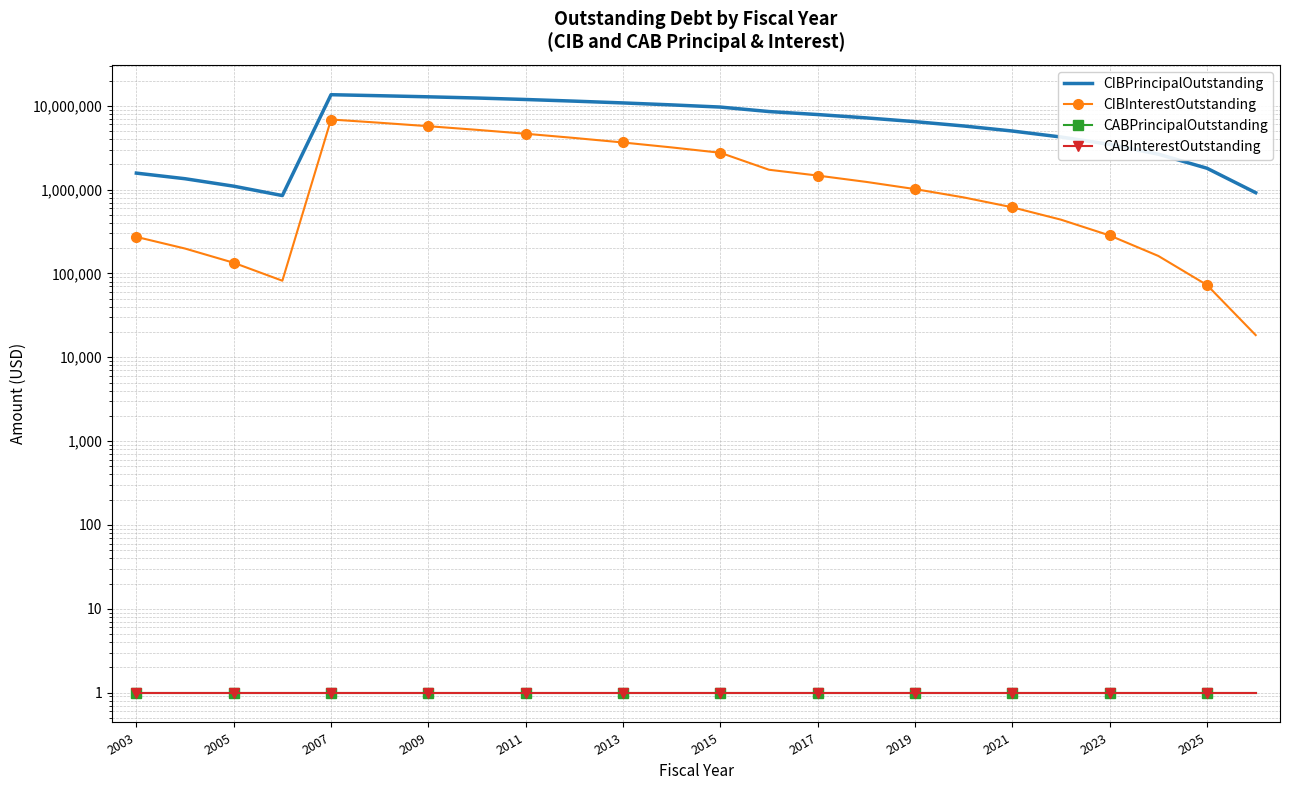

List the series in order of their peak value, highest first.

CIBPrincipalOutstanding, CIBInterestOutstanding, CABPrincipalOutstanding, CABInterestOutstanding